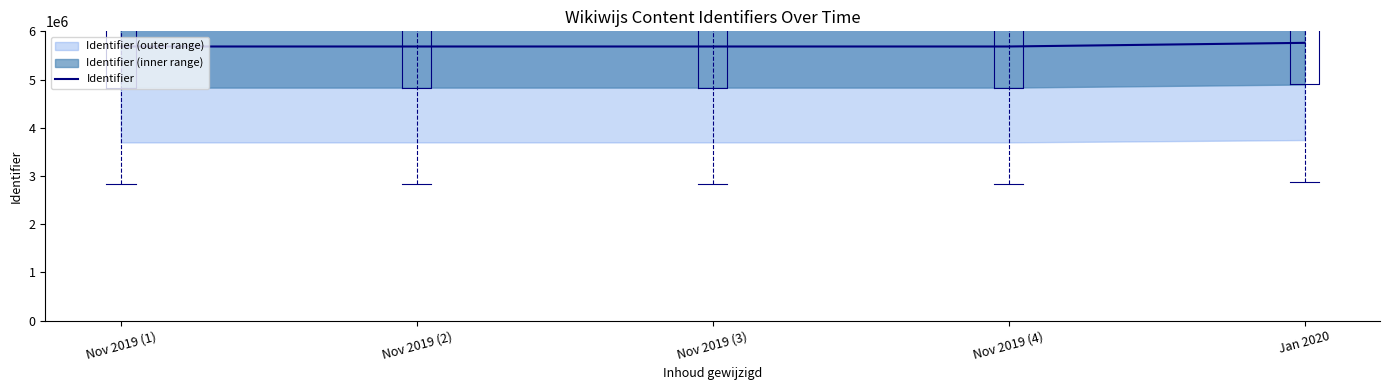

Rank the categories by value from lowest to highest.

Nov 2019 (1), Nov 2019 (2), Nov 2019 (3), Nov 2019 (4), Jan 2020